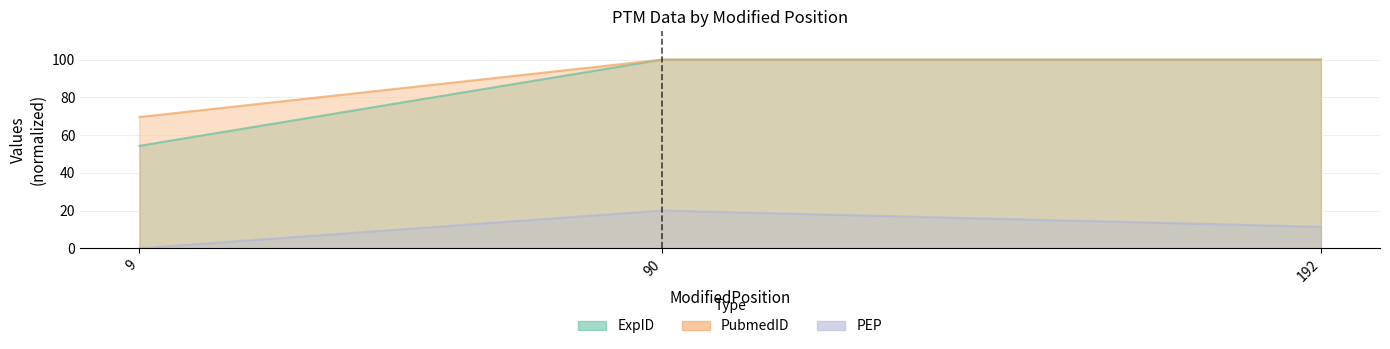

What is the highest value of the PEP series?

20.0